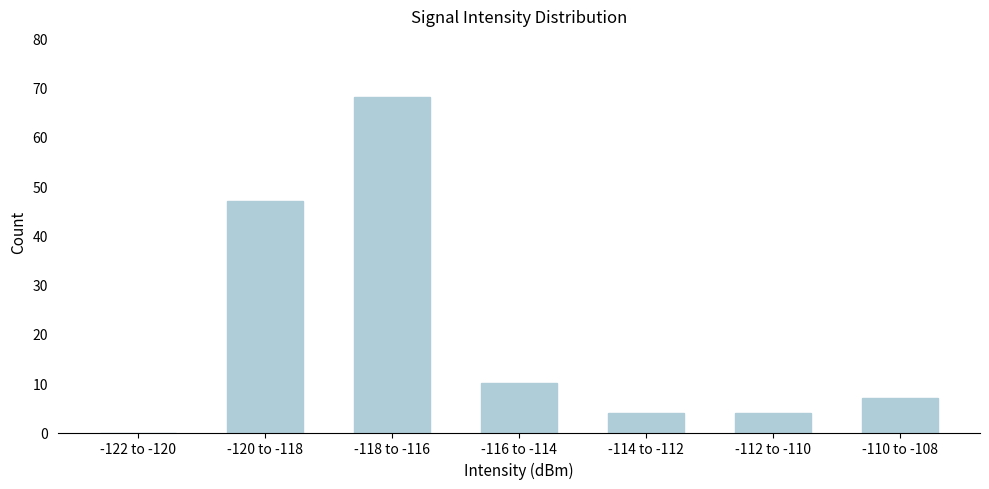

Reading left to right, what are all the values shown in this chart?

-122 to -120=0	-120 to -118=47	-118 to -116=68	-116 to -114=10	-114 to -112=4	-112 to -110=4	-110 to -108=7